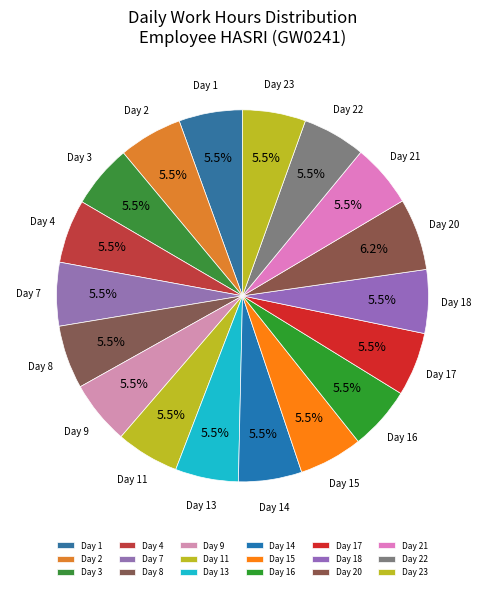

The Day 3 slice represents 16% of the pie. True or false?

False